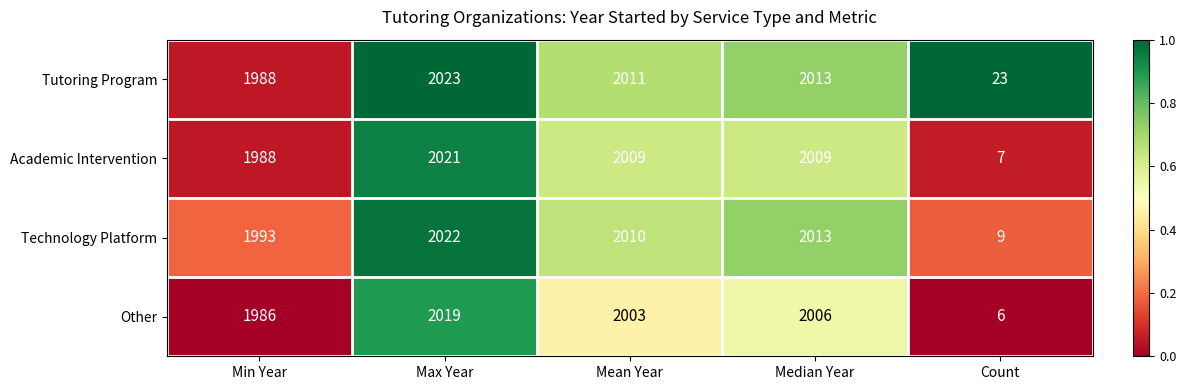

Reading left to right, extract all data points from this chart.

Tutoring Program: Min Year=1988	Max Year=2023	Mean Year=2011	Median Year=2013	Count=23
Academic Intervention: Min Year=1988	Max Year=2021	Mean Year=2009	Median Year=2009	Count=7
Technology Platform: Min Year=1993	Max Year=2022	Mean Year=2010	Median Year=2013	Count=9
Other: Min Year=1986	Max Year=2019	Mean Year=2003	Median Year=2006	Count=6